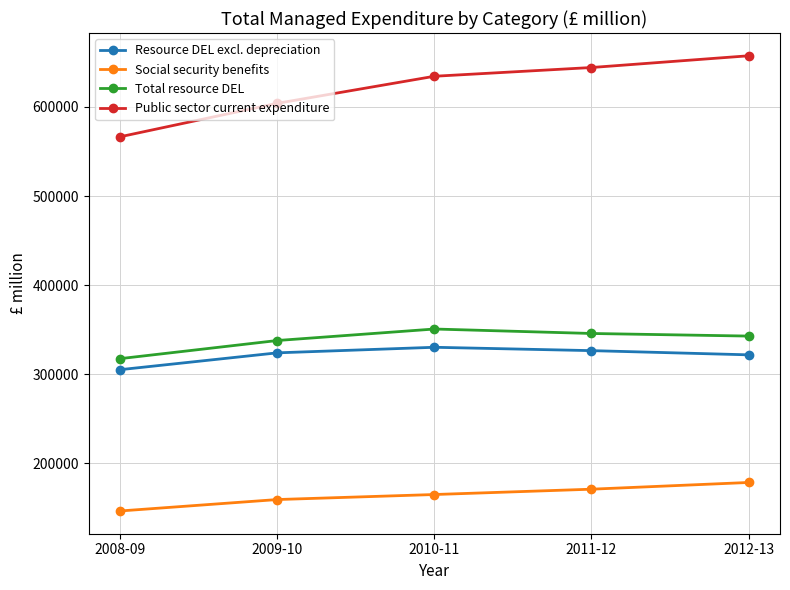

True or false: Social security benefits and Public sector current expenditure intersect in this chart.

False